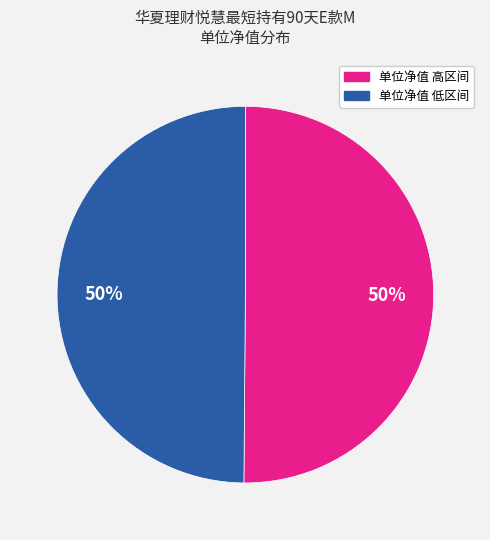

To the nearest percent, what is the average slice percentage?

50%